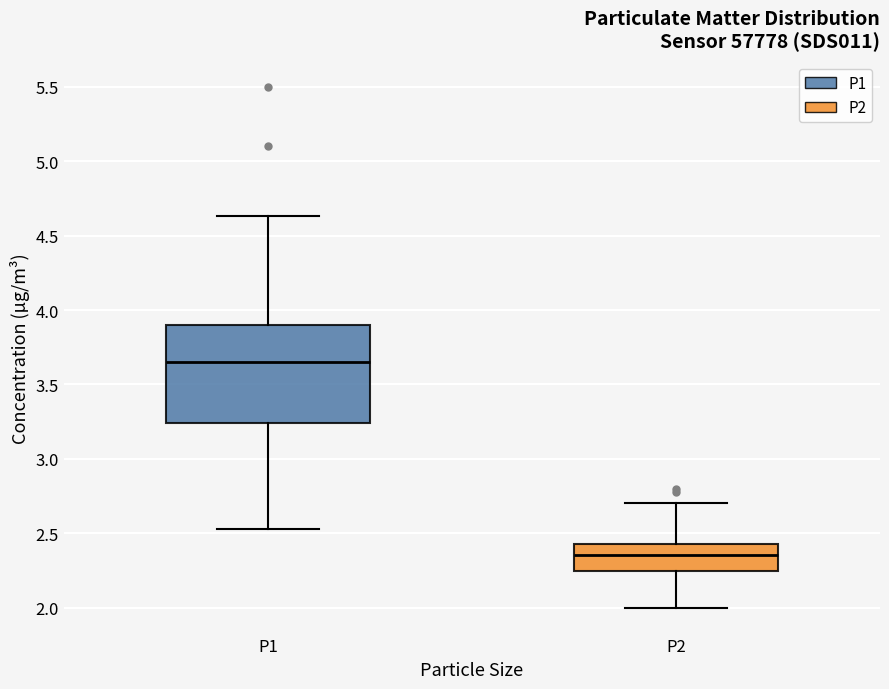

Reading left to right, transcribe this box plot: for each box, give where its median line is, the range the box spans, and where its two whiskers end, as read against the y-axis. The values are not printed on the chart, so give them approximately, as read against the axis.

P1: median 3.65, box 3.25 to 3.90, whiskers 2.55 to 4.65
P2: median 2.35, box 2.25 to 2.45, whiskers 2.00 to 2.70